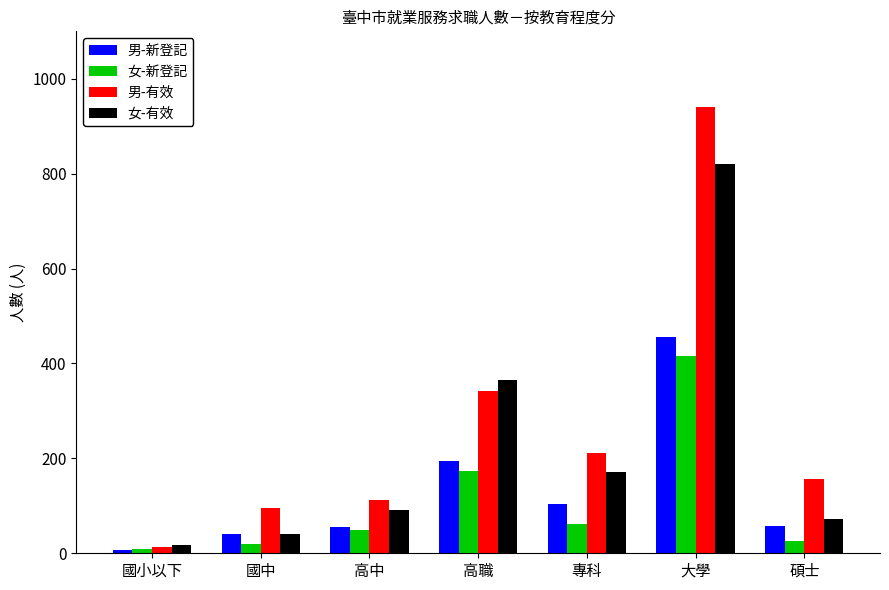

How many groups of bars are there?

7